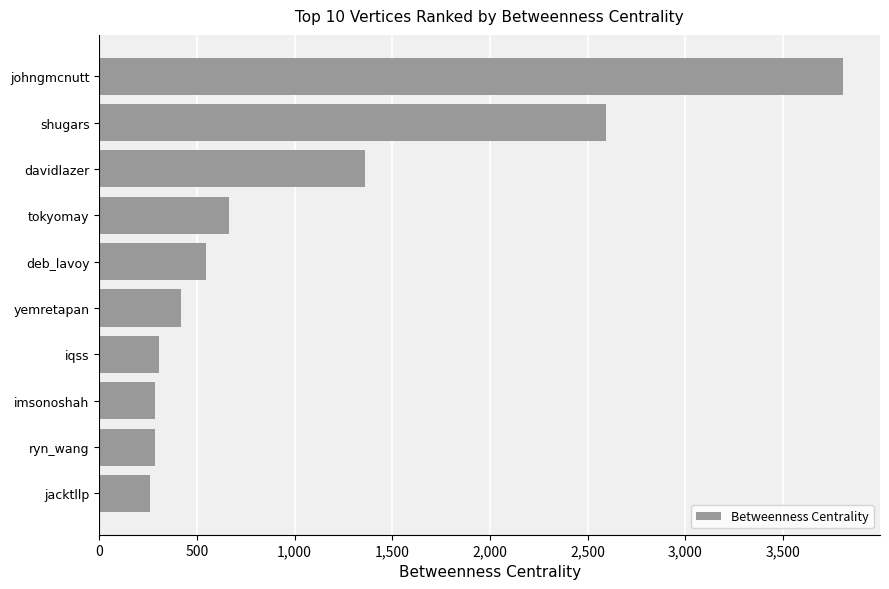

Is it true that the value at iqss is 518.5?

False